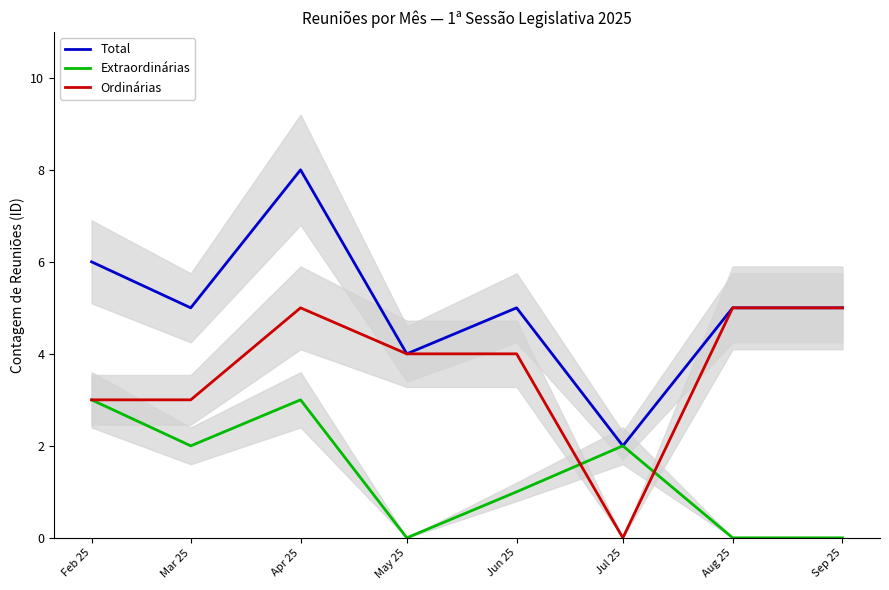

Does the chart have visible grid lines?

No